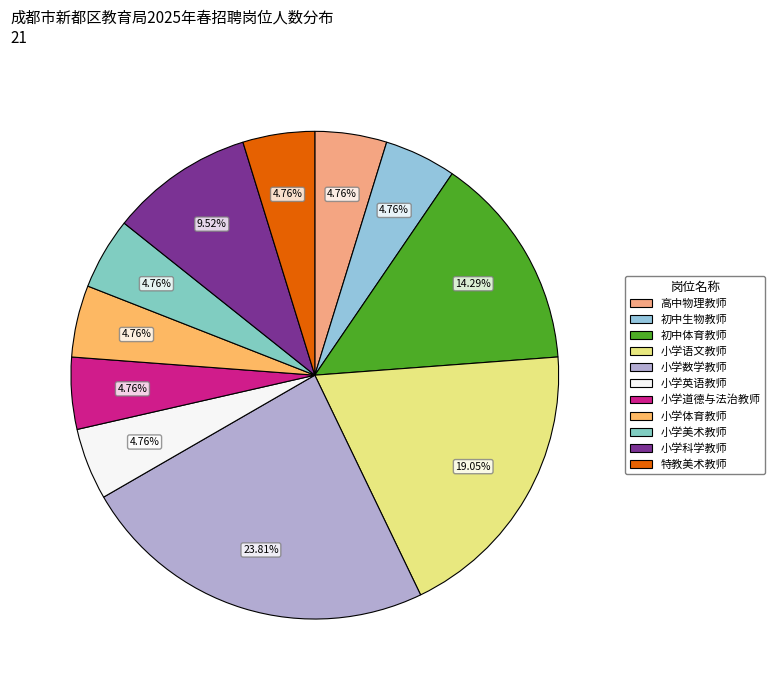

The 小学英语教师 slice represents 5% of the pie. True or false?

True